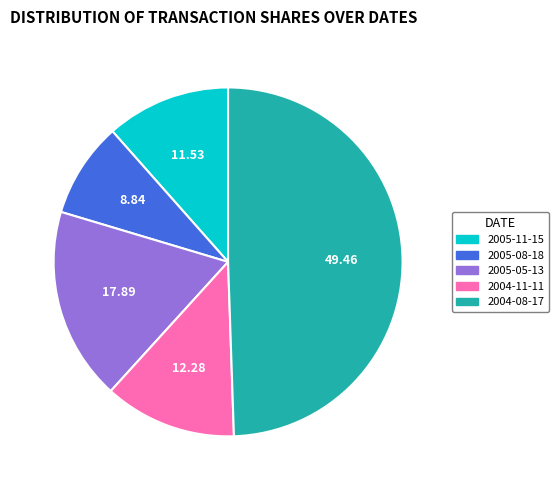

Is the sum of 2004-08-17 and 2005-08-18 greater than half?

Yes